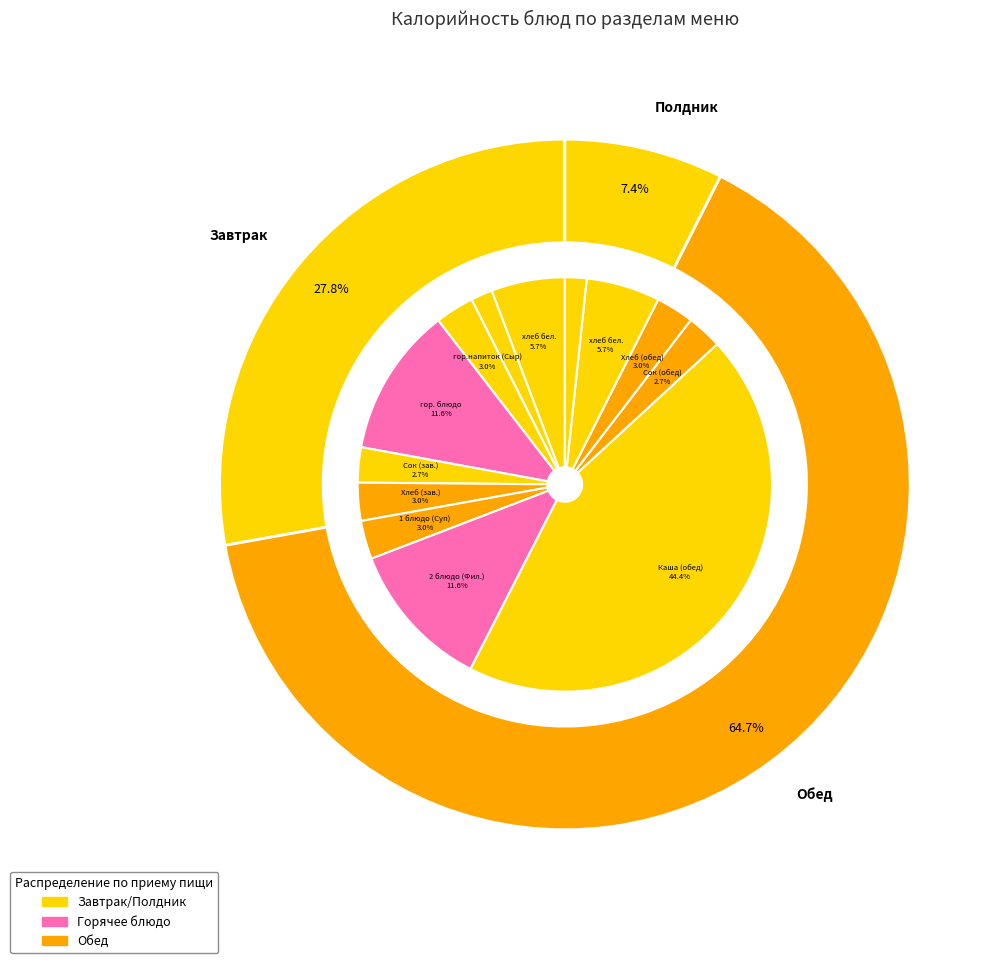

What is the total percentage of хлеб бел. and гор. блюдо?

17.4%